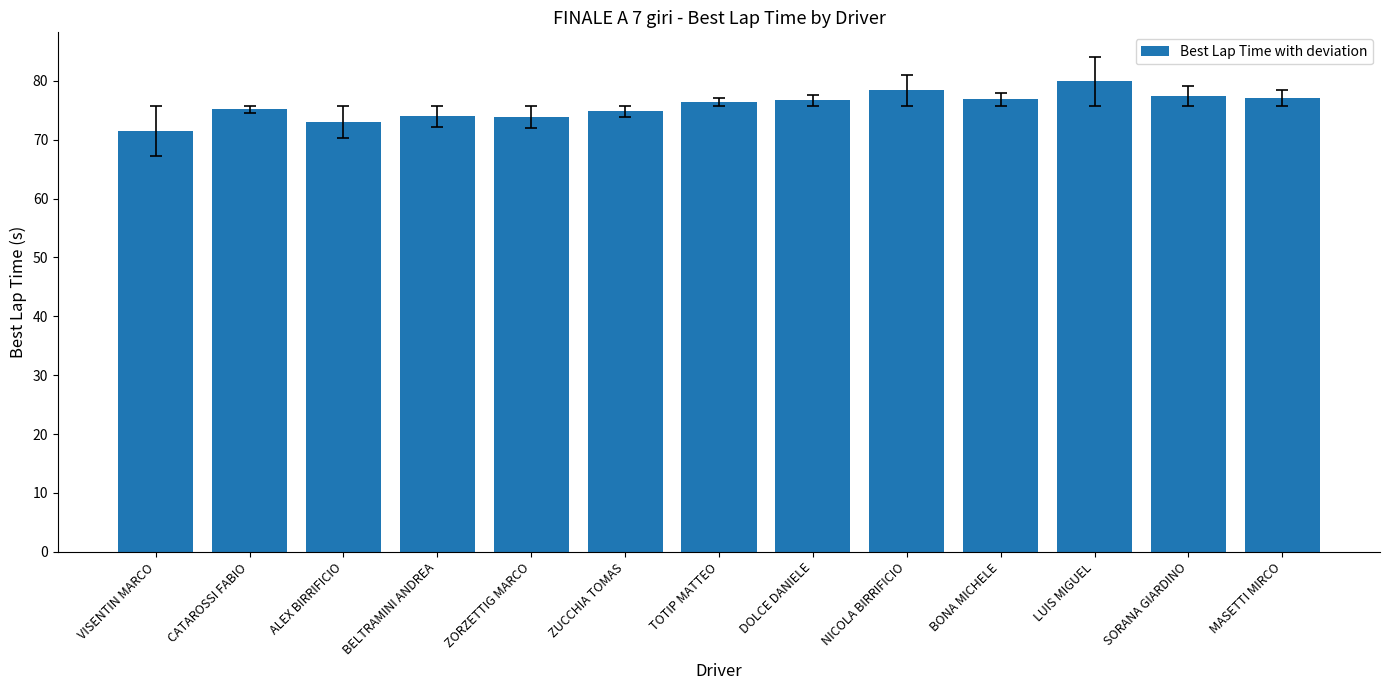

What is the label of the 6th bar from the right?

DOLCE DANIELE